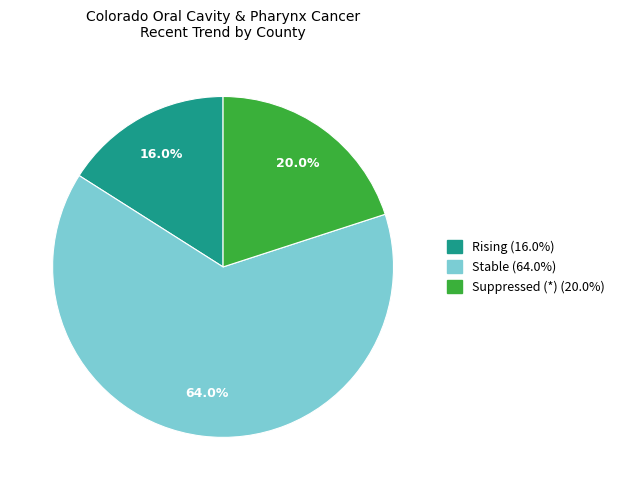

Is there a majority slice in this chart?

Yes